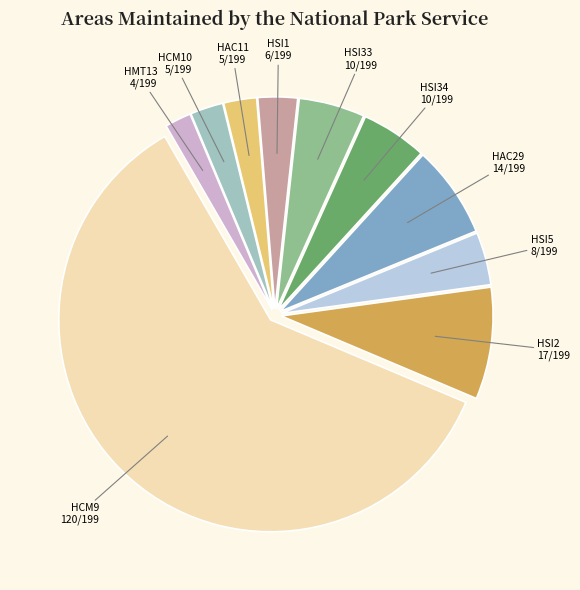

How many segments does this pie chart have?

10